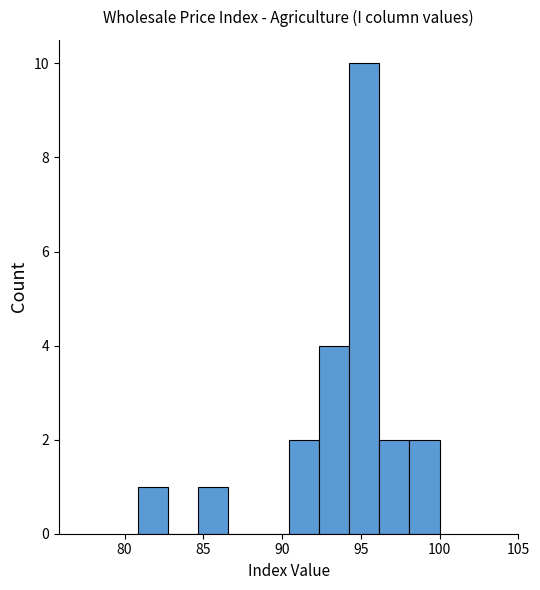

Read against the x-axis, roughly where is the centre of the tallest bar?

95.0